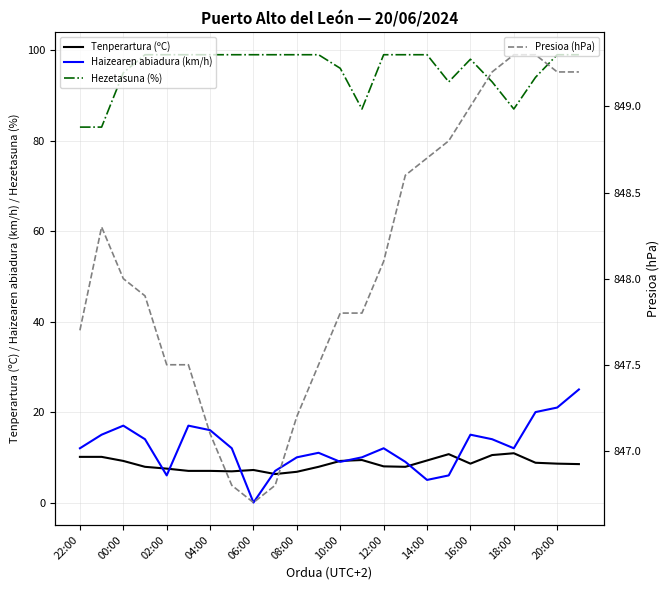

Rank the series at 21 from highest to lowest value.

Presioa (hPa), Hezetasuna (%), Haizearen abiadura (km/h), Tenperartura (ºC)